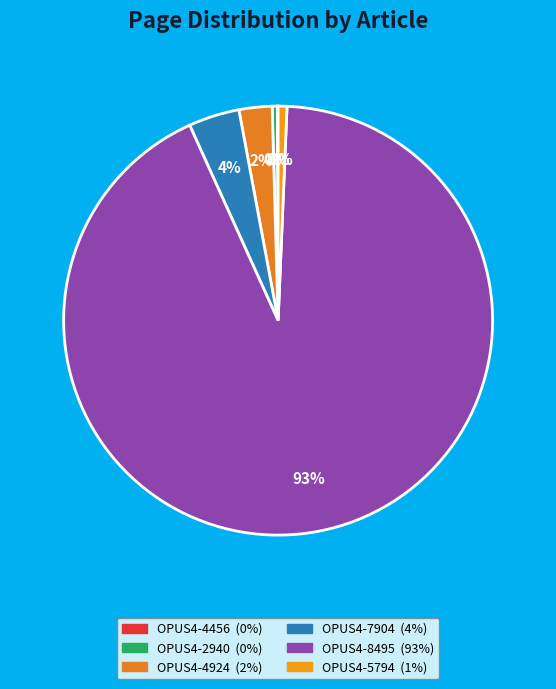

Rank the categories by value from lowest to highest.

OPUS4-4456, OPUS4-2940, OPUS4-5794, OPUS4-4924, OPUS4-7904, OPUS4-8495